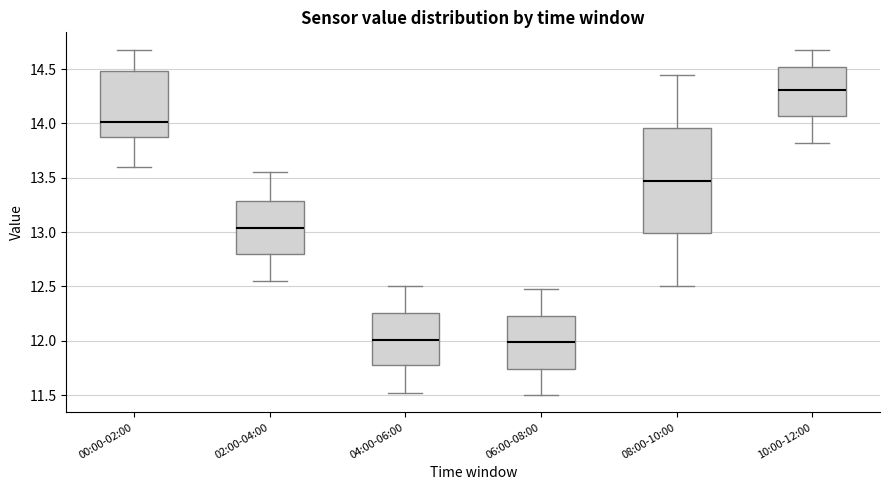

Where is the upper edge of the box for 08:00-10:00 on the y-axis? The values are not printed on the chart, so give them approximately, as read against the axis.

13.95